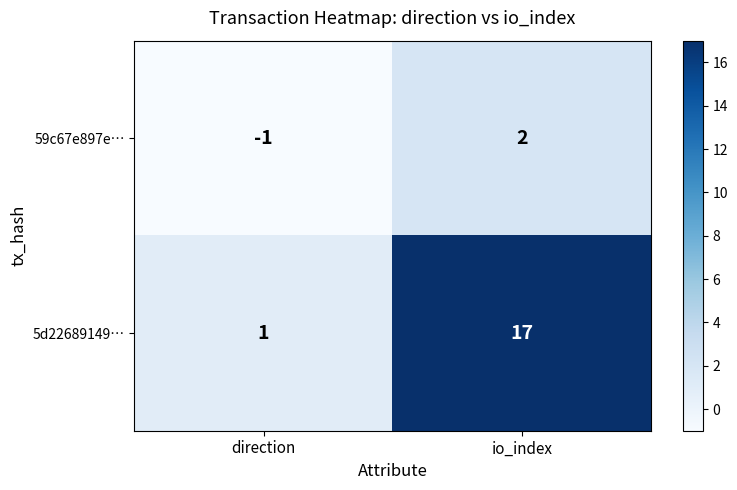

At which label does 59c67e897e… reach its peak?

io_index